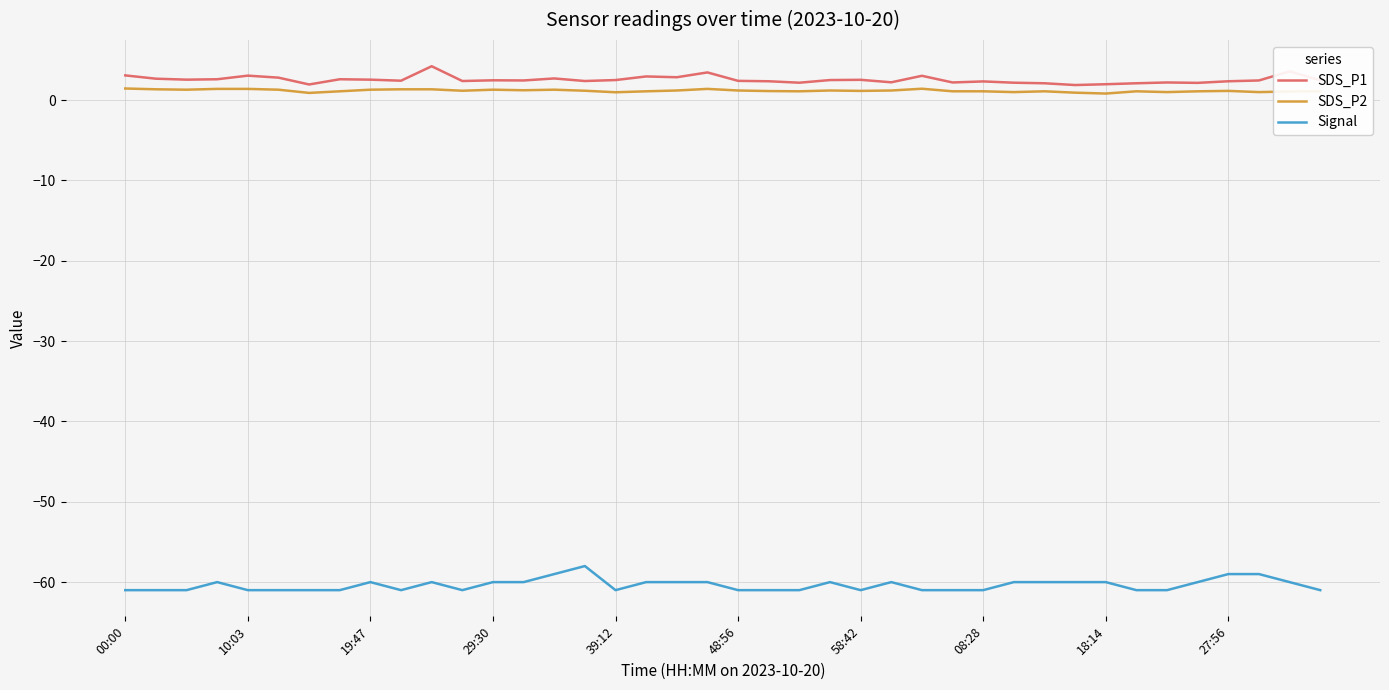

How many lines are shown in the chart?

3